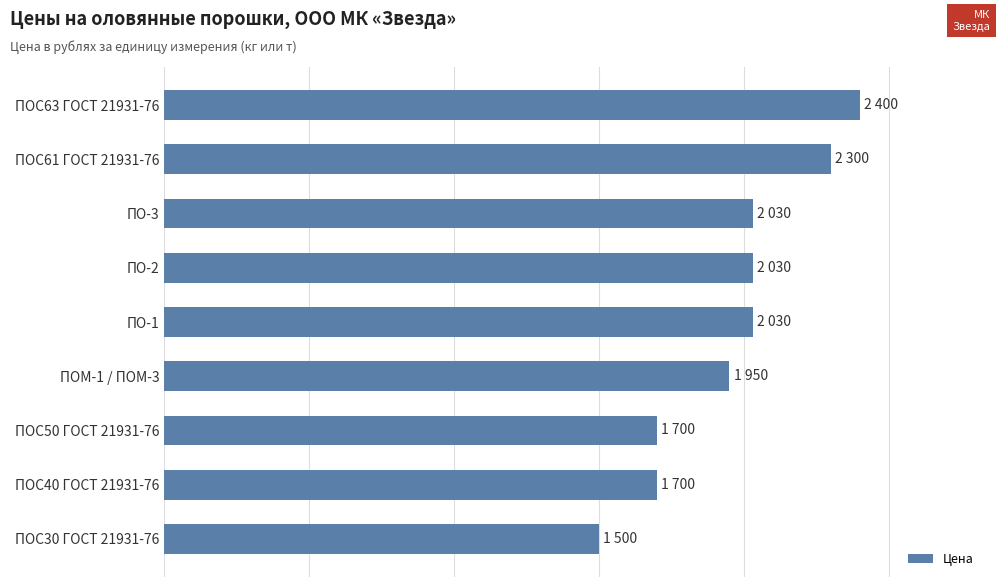

What is the greatest value displayed?

2400